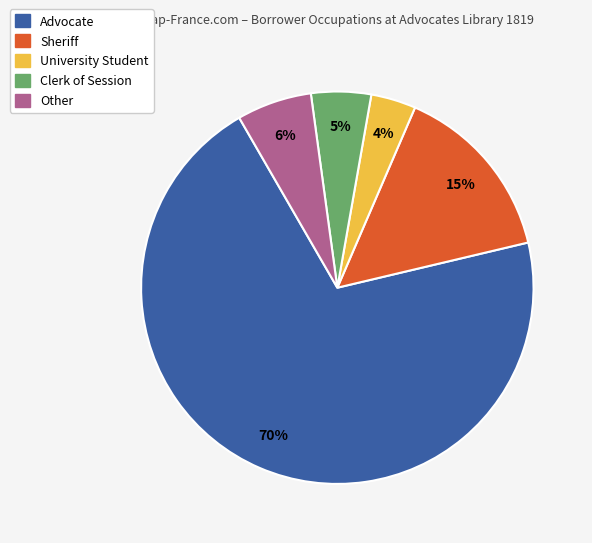

Count the number of slices in the pie.

5